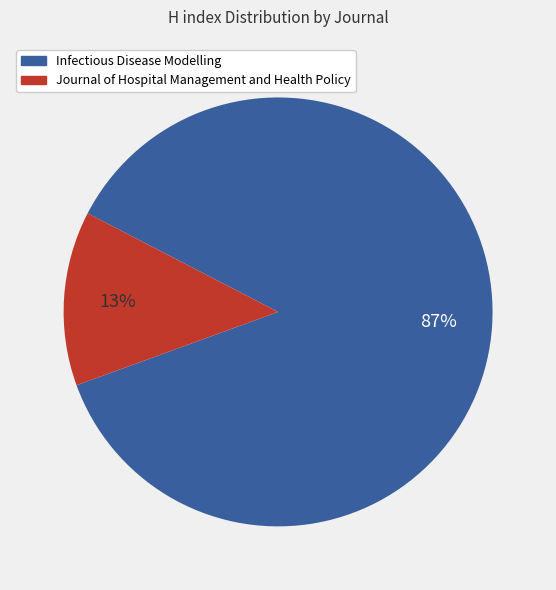

What is the largest slice in the pie chart?

Infectious Disease Modelling